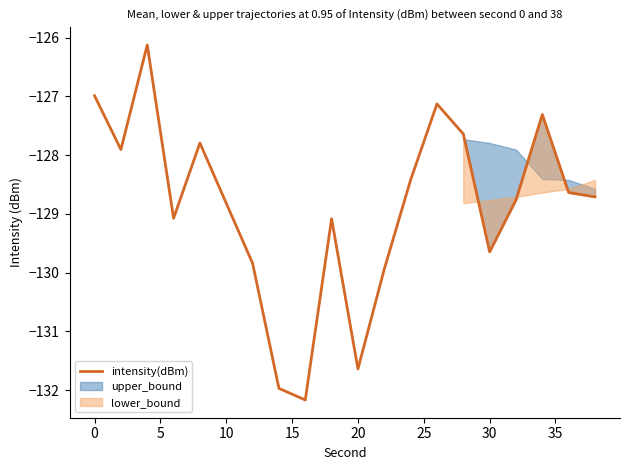

What is the highest value of the intensity(dBm) series?

-126.1